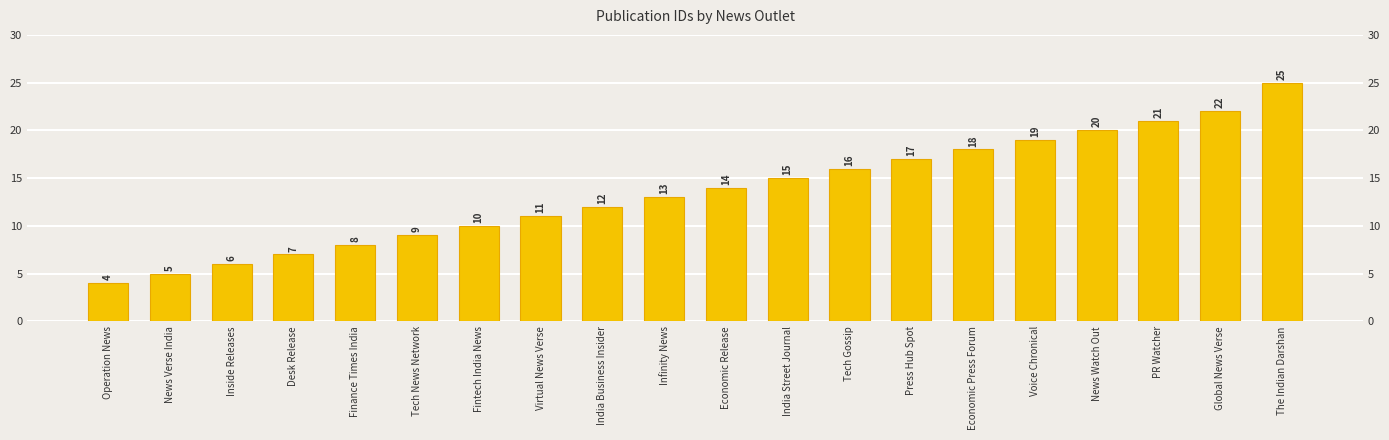

What is the approximate value at Infinity News, to the nearest 5?

15